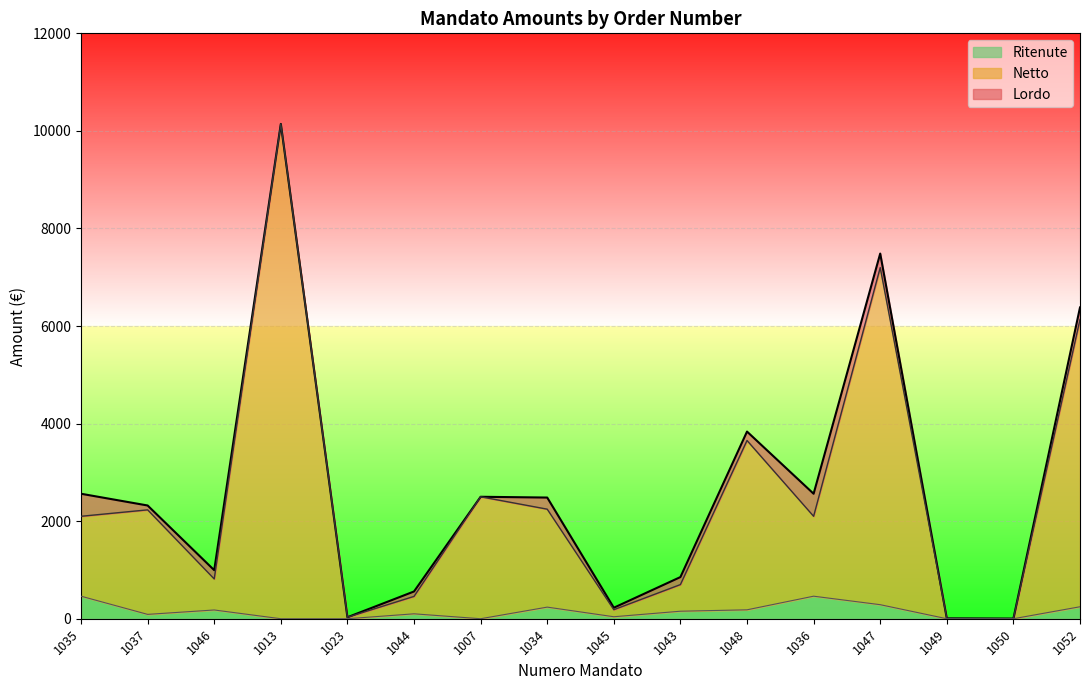

How many values in the Lordo series exceed 2483?

8